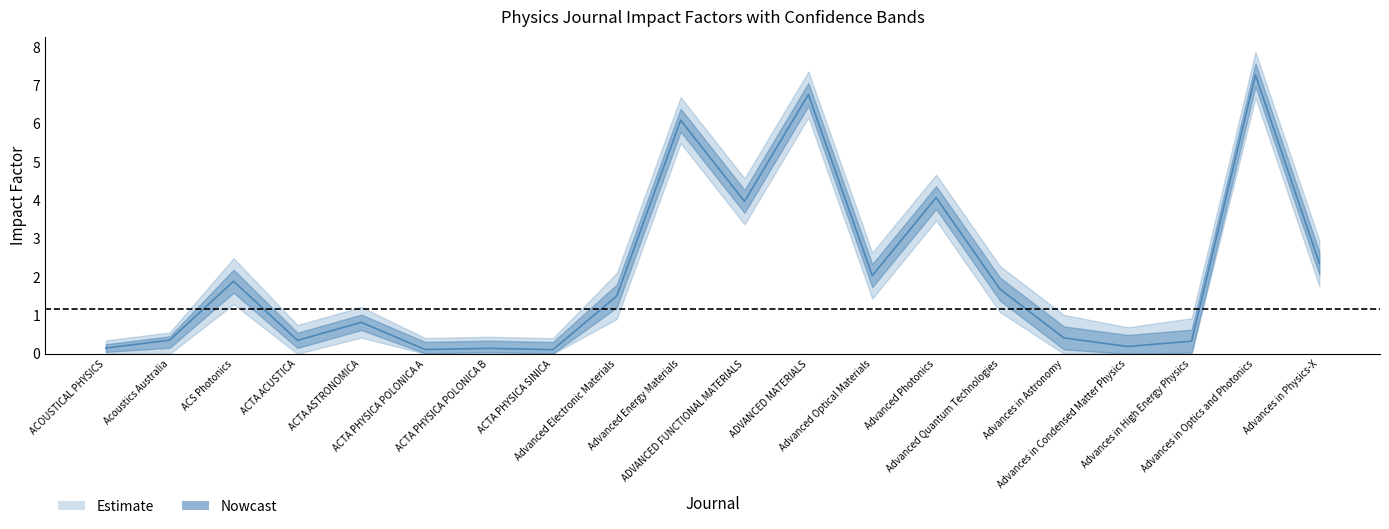

What is the greatest value displayed?

7.3